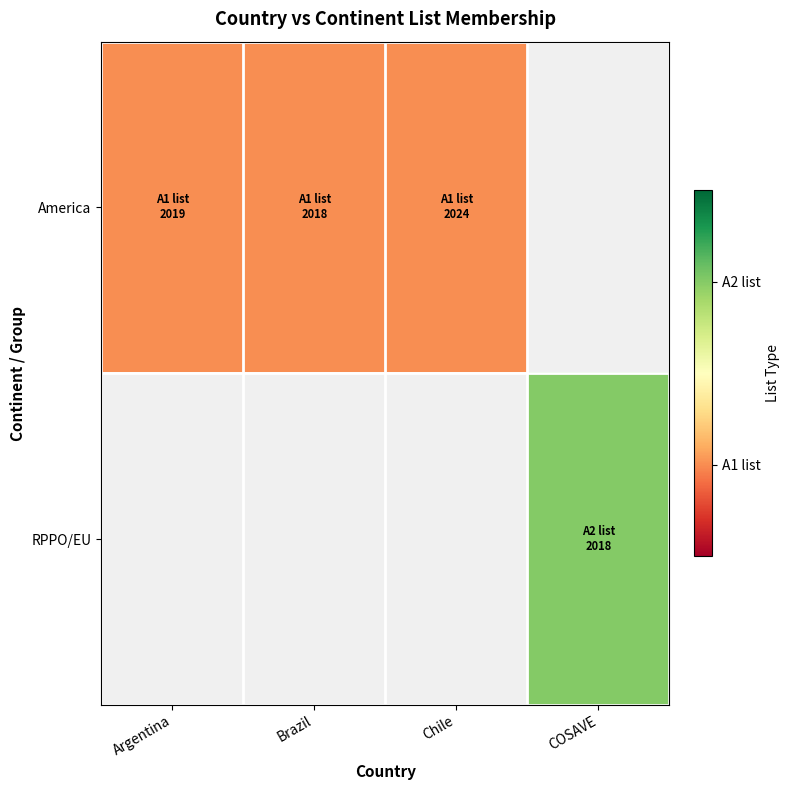

What is the maximum value shown in the chart?

2.0